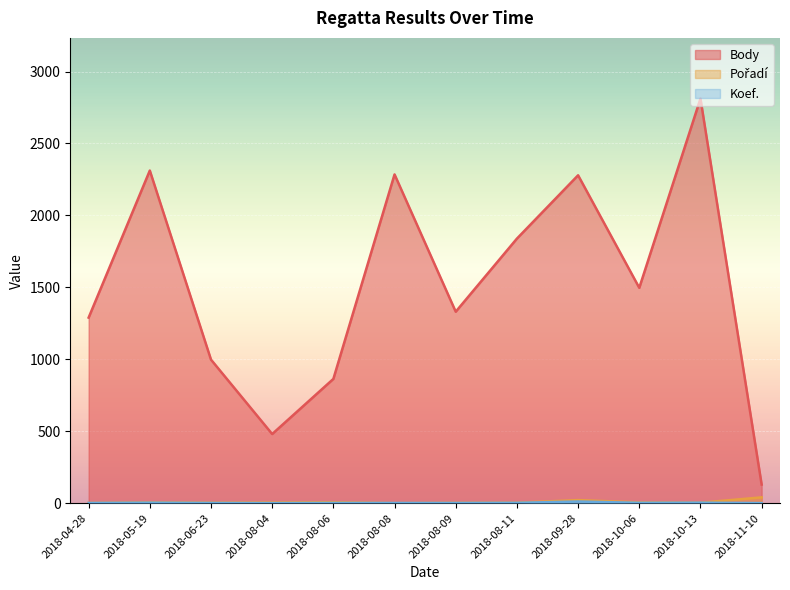

True or false: Koef. and Body cross at least once.

False